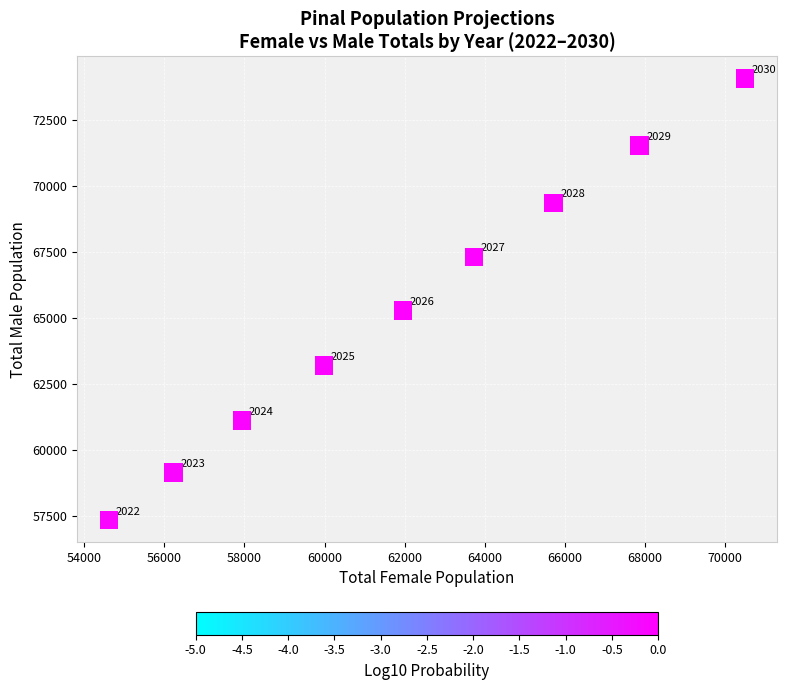

What Y value in the scatter plot is closest to 65704?

65272.5